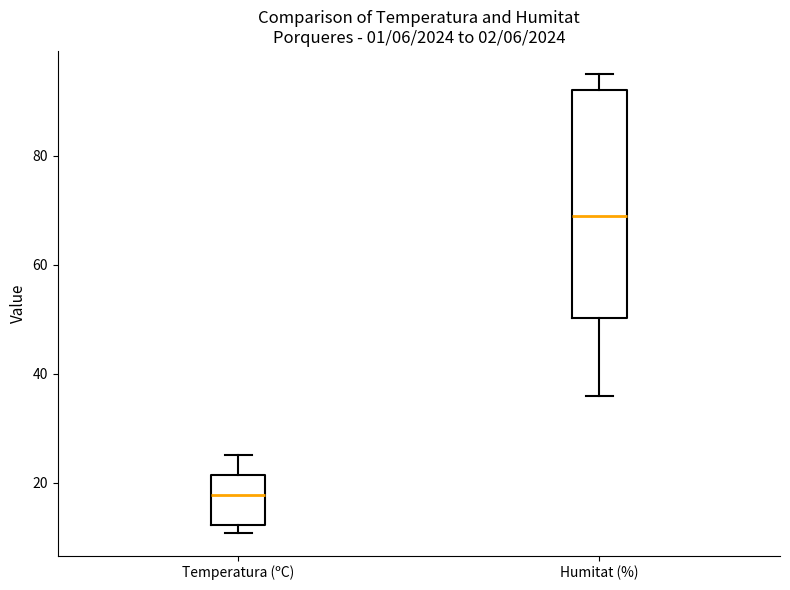

Reading left to right, read every box against the y-axis: the position of its median line, the range the box covers, and the ends of its whiskers. The values are not printed on the chart, so give them approximately, as read against the axis.

Temperatura (ºC): median 18, box 12 to 22, whiskers 10 to 26
Humitat (%): median 70, box 50 to 92, whiskers 36 to 96